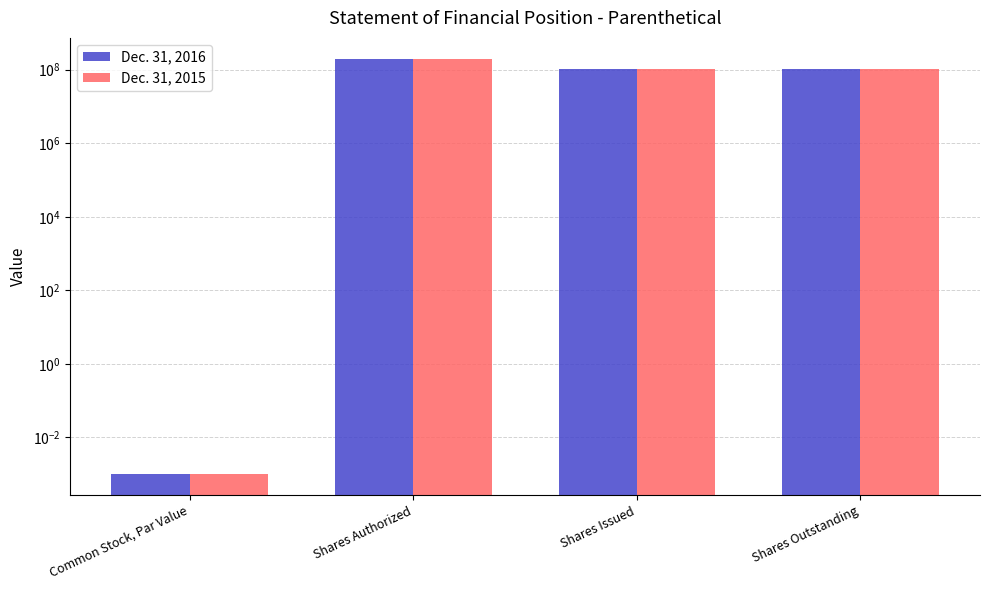

Reading left to right, what are all the values shown in this chart?

Dec. 31, 2016: Common Stock, Par Value=0.0	Shares Authorized=200000000.0	Shares Issued=104710000.0	Shares Outstanding=104710000.0
Dec. 31, 2015: Common Stock, Par Value=0.0	Shares Authorized=200000000.0	Shares Issued=104710000.0	Shares Outstanding=104710000.0